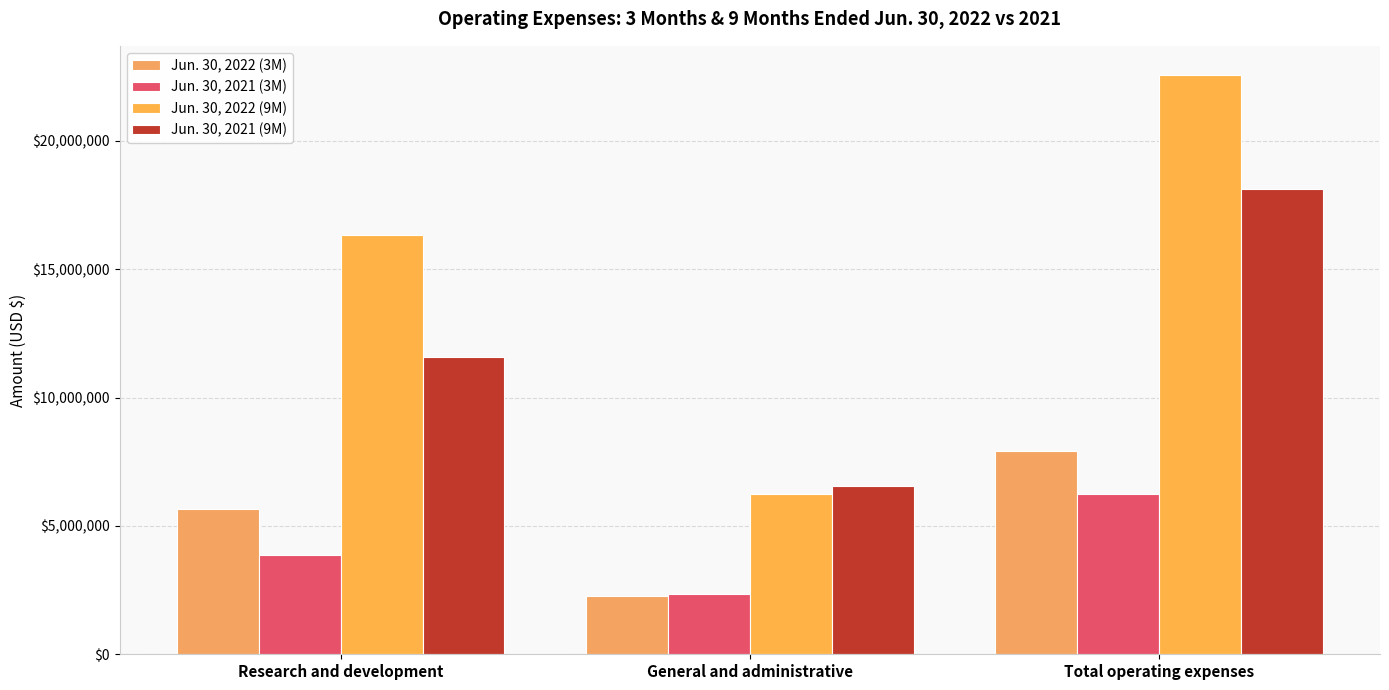

What is the total value across all series at Total operating expenses?

54888962